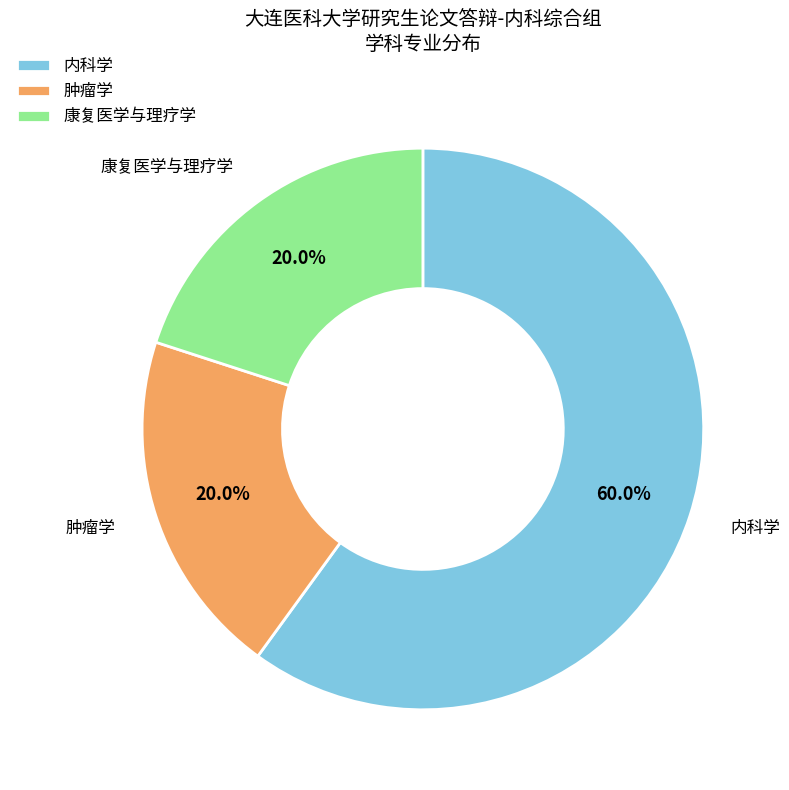

What is the ratio of the value at 肿瘤学 to the value at 康复医学与理疗学?

1.0